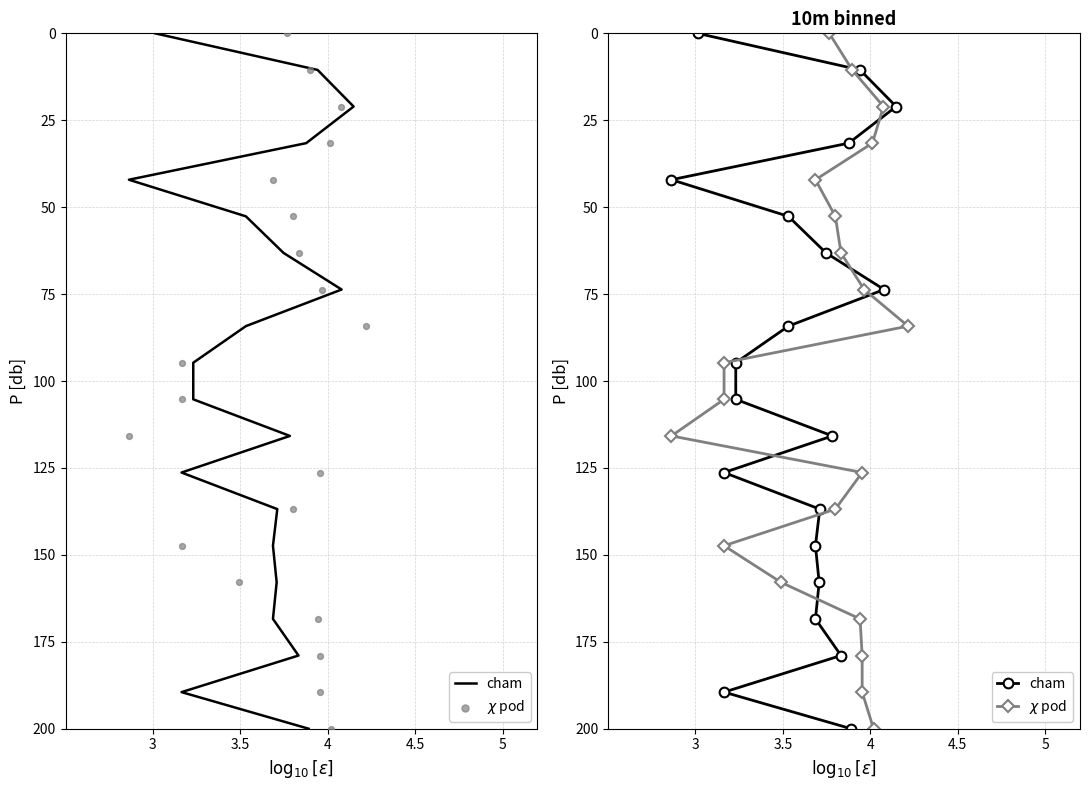

Which series contains the highest Y value?

cham